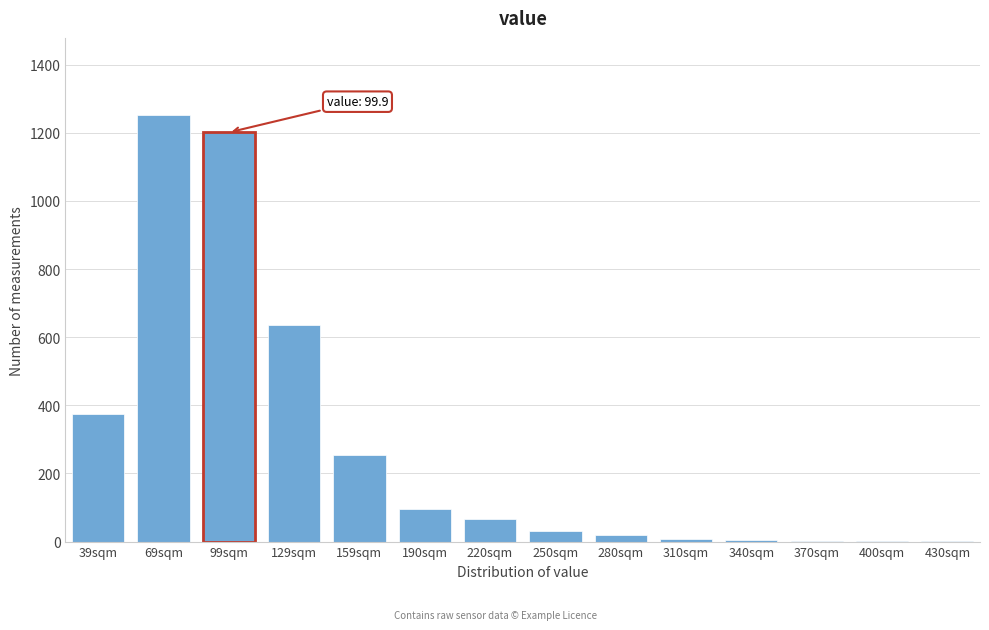

What is the sum of all values?

3949